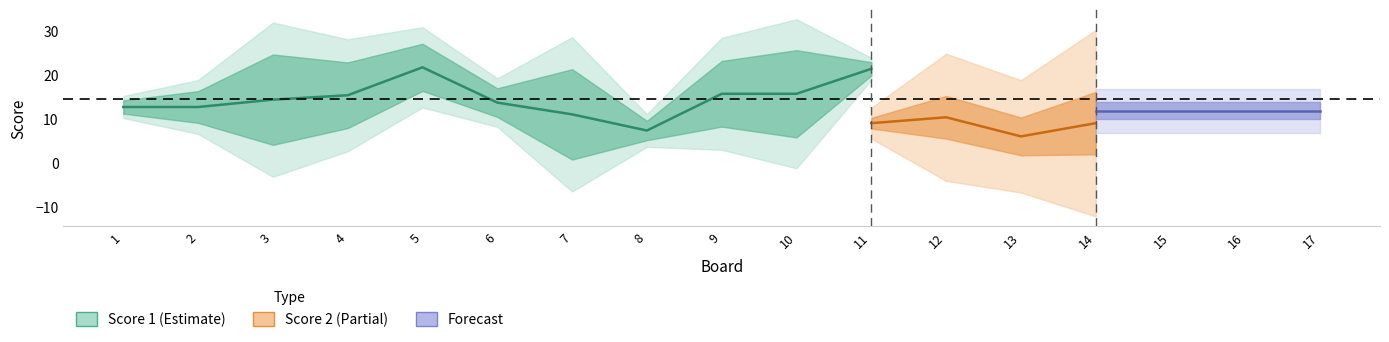

The Score 1 series shows 16 at 16. True or false?

False